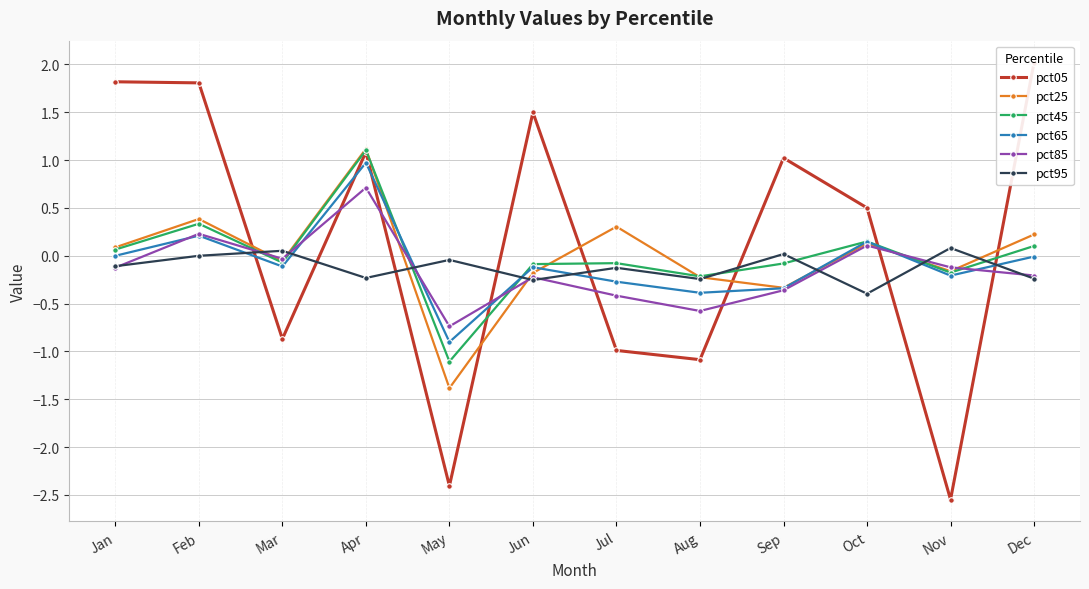

Which series has the largest range (max minus min)?

pct05